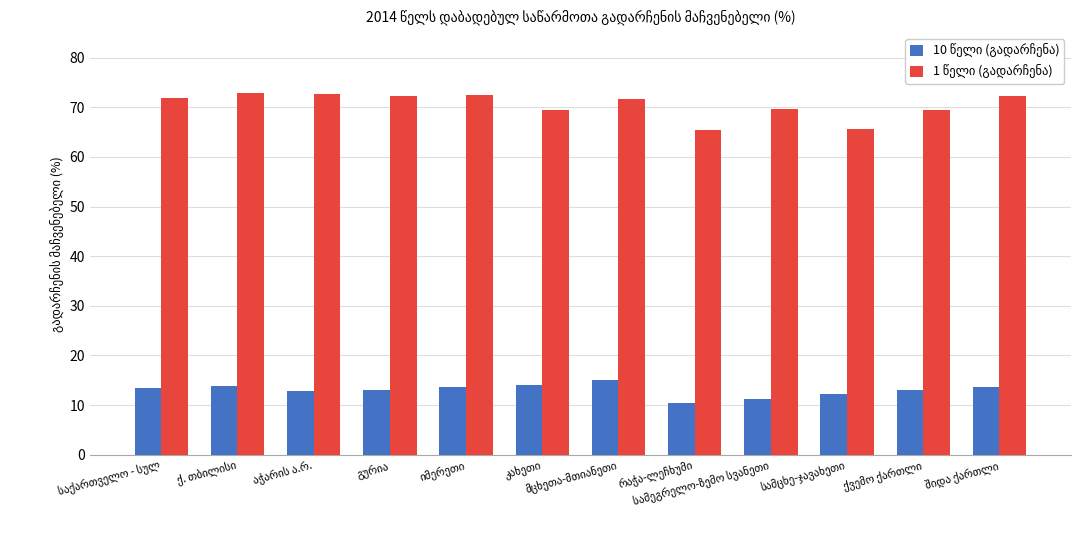

At how many categories does at least one series exceed 62?

12